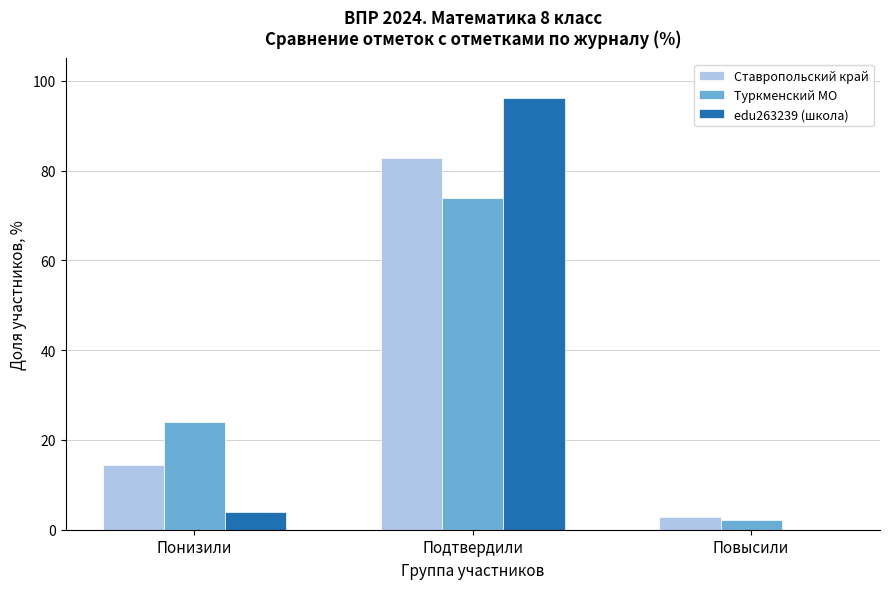

Reading left to right, what are all the values shown in this chart?

Ставропольский край: Понизили=14.5	Подтвердили=82.8	Повысили=2.7
Туркменский МО: Понизили=24.0	Подтвердили=74.0	Повысили=2.1
edu263239 (школа): Понизили=3.9	Подтвердили=96.2	Повысили=0.0